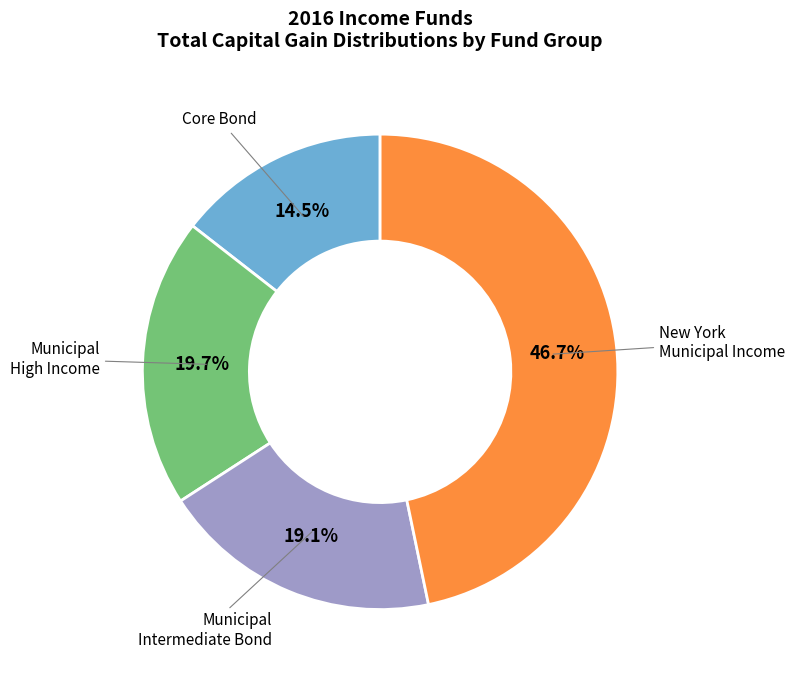

What is the smallest slice in the pie chart?

Core Bond